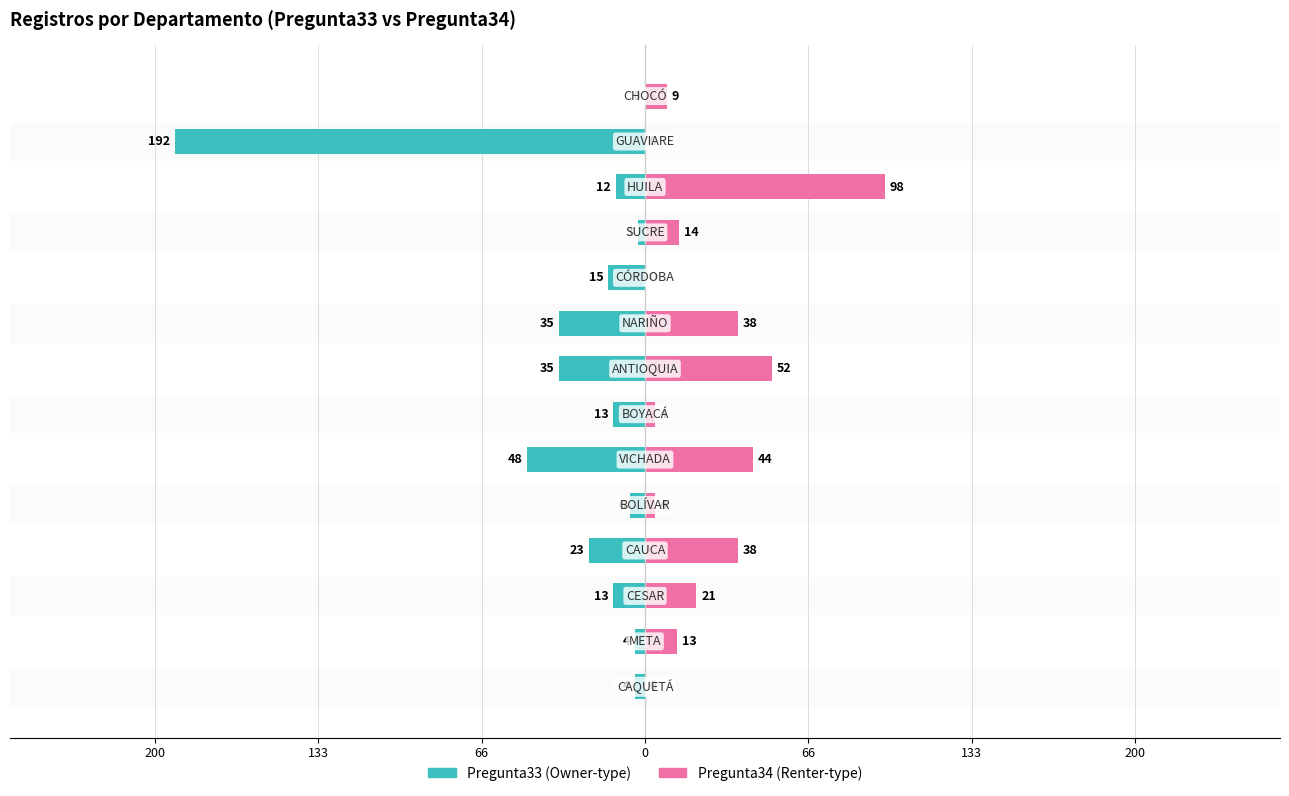

What is the difference between the Pregunta33 values at 13 and 200?

4